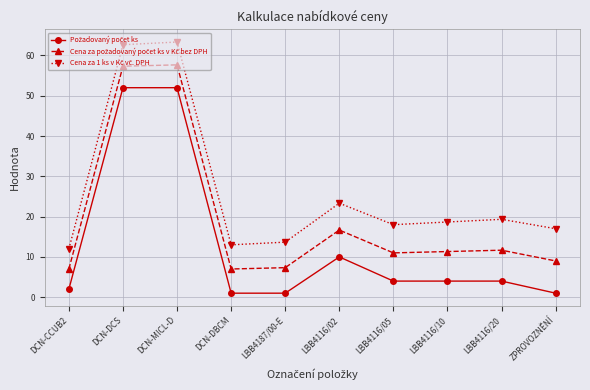

How many distinct data groups are displayed?

3